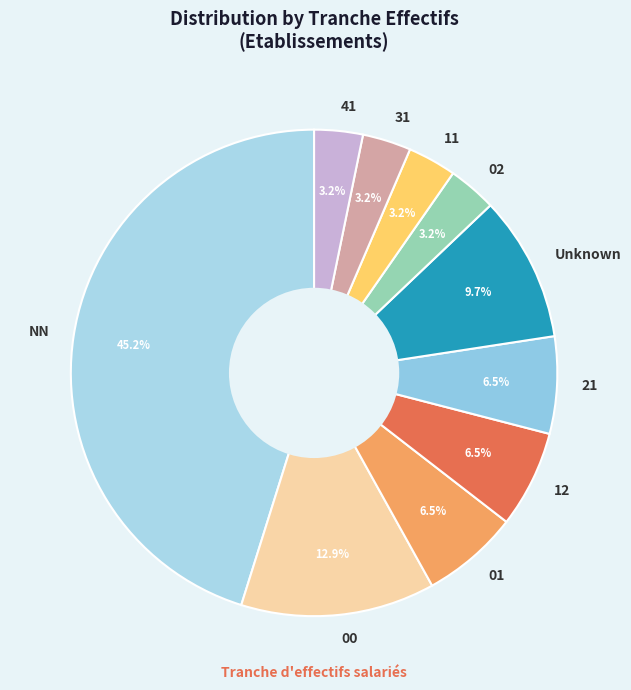

To the nearest percent, what percentage of the pie is 11?

3%